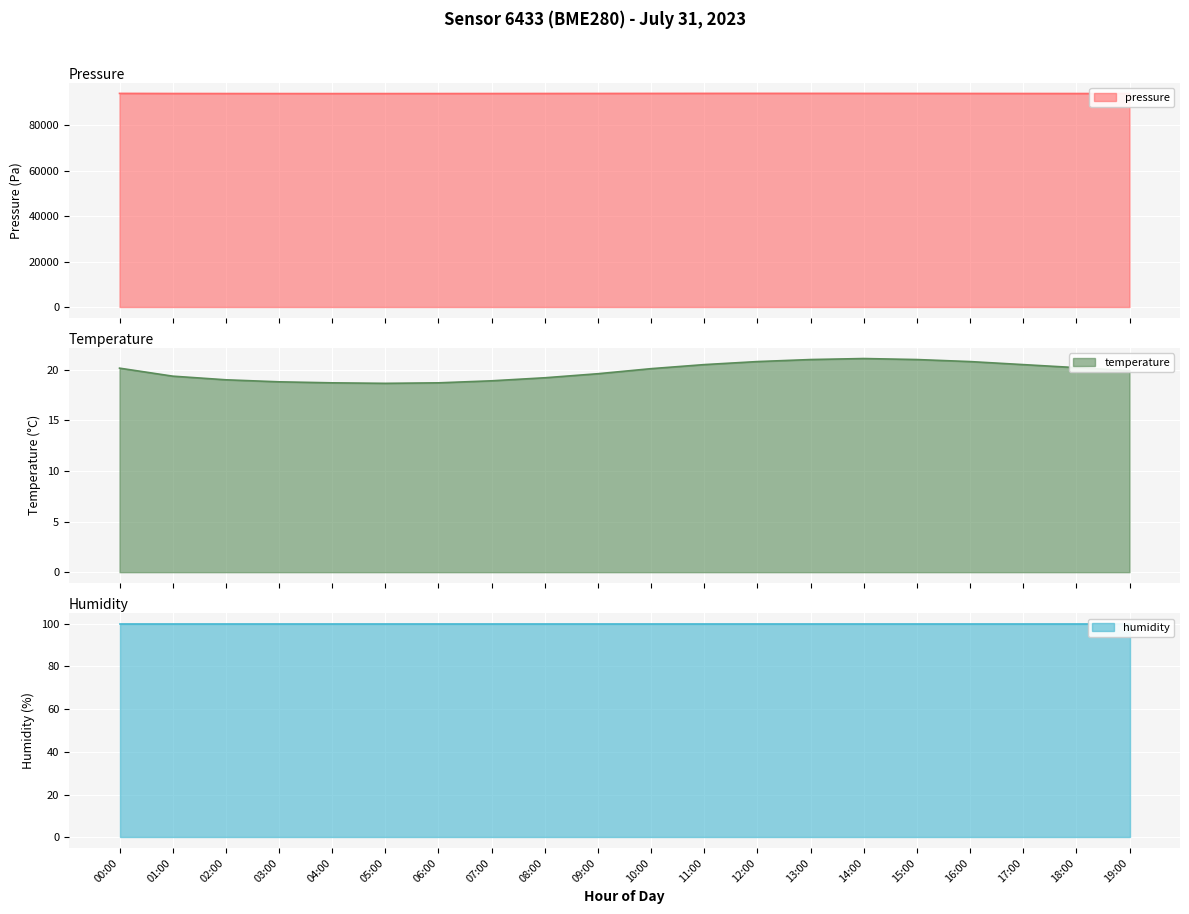

What is the sum of all temperature values?

397.0